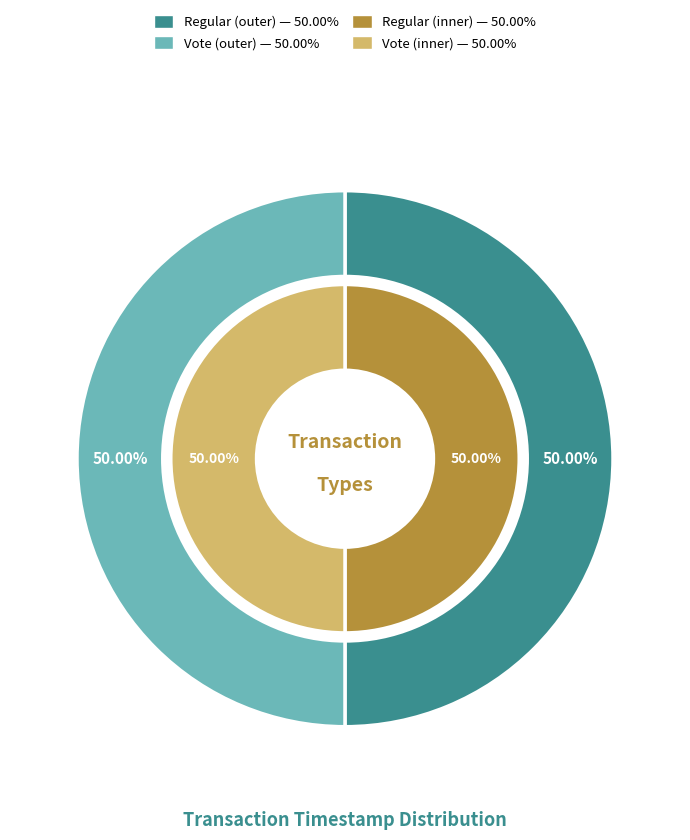

How many segments does this pie chart have?

2